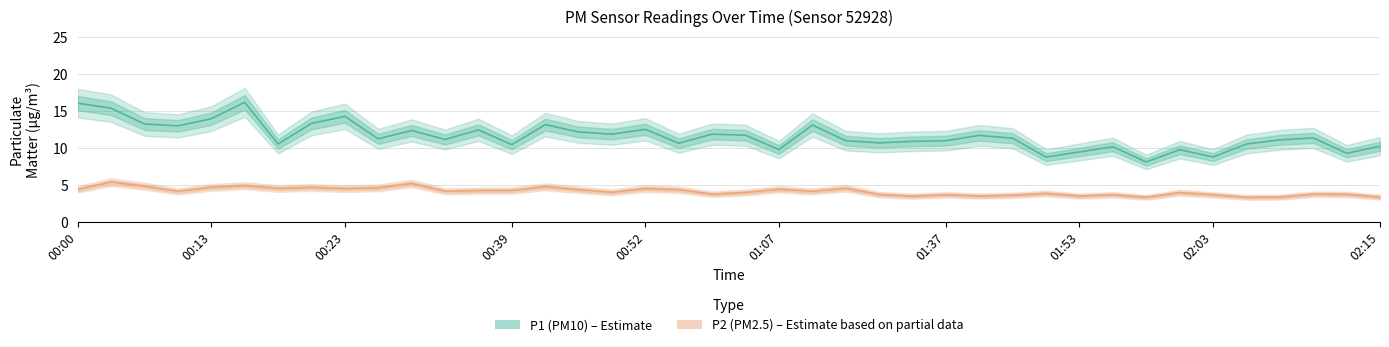

At which label does P2 (PM2.5) first exceed 4?

00:00